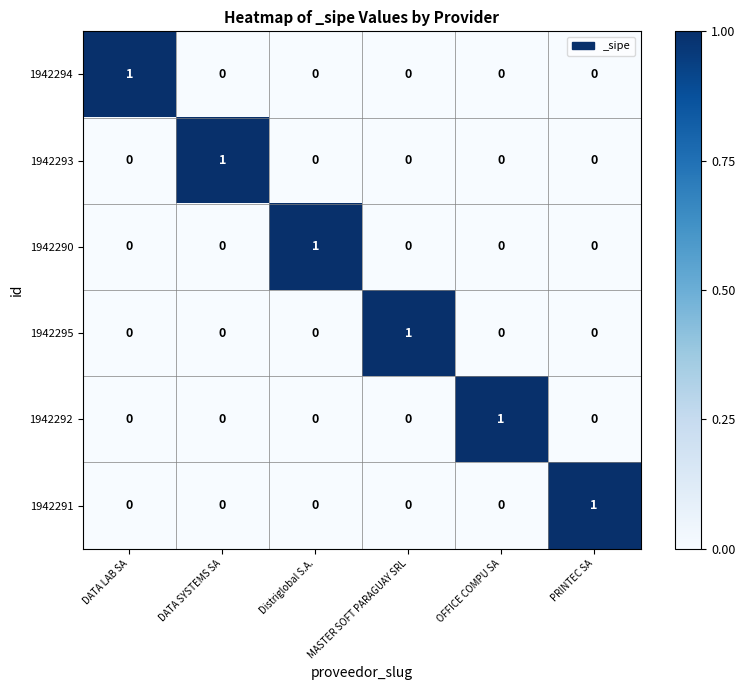

Count the 1942292 values in the range 0 to 1.

6